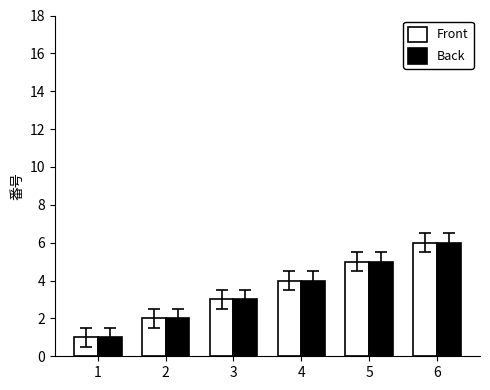

The Back series shows 1 at 1. True or false?

True